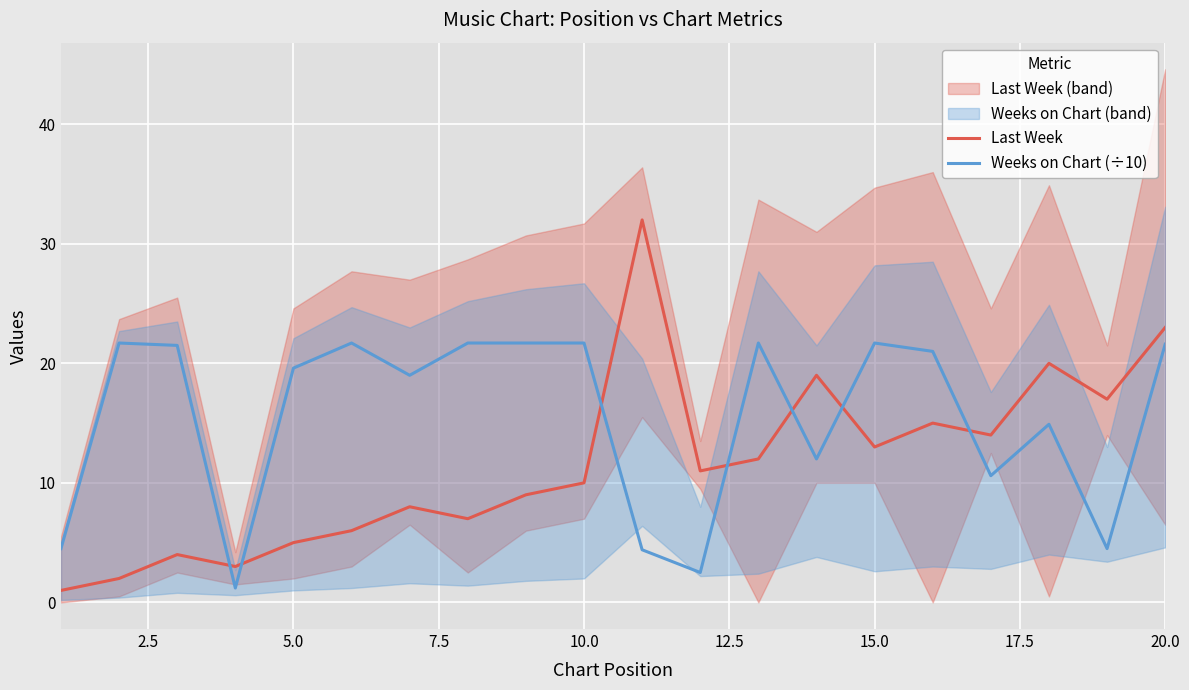

True or false: Weeks on Chart (÷10) and Last Week intersect in this chart.

True